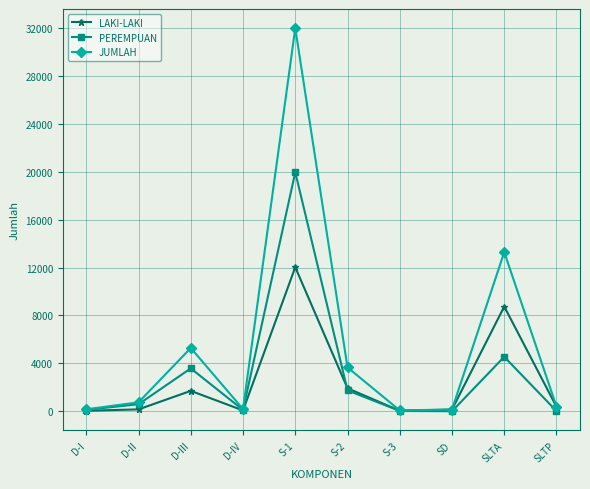

Between D-I and S-2, which series saw the biggest shift?

JUMLAH